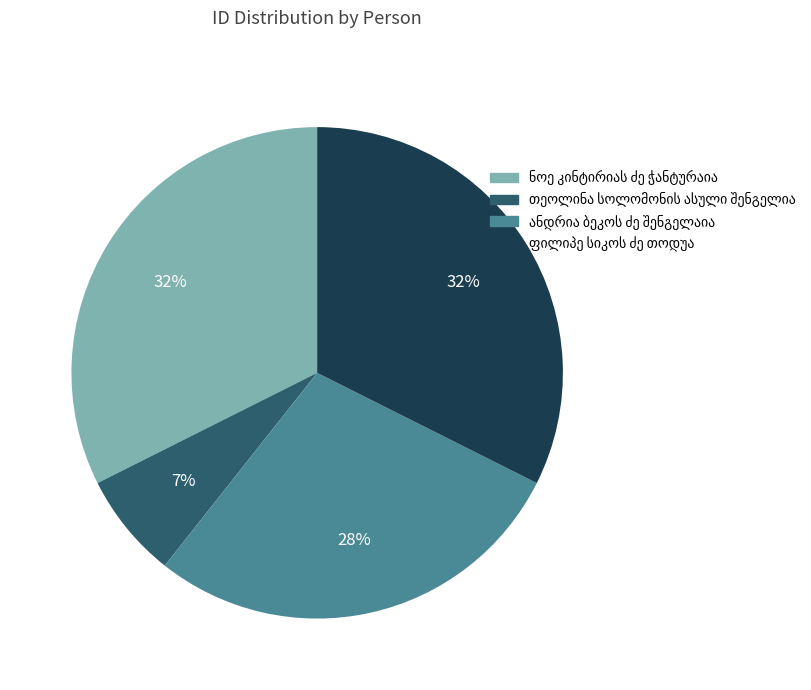

To the nearest percent, what is the difference between the largest and smallest slice percentages?

25%